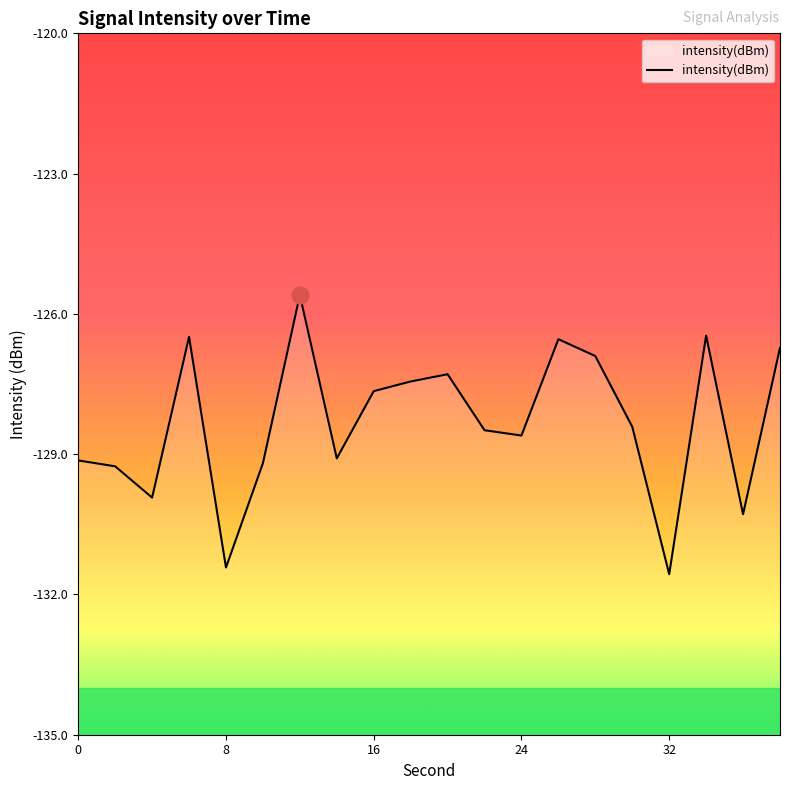

List the labels in order of value, largest first.

12, 34, 6, 26, 38, 28, 20, 18, 16, 30, 22, 24, 14, 0, 10, 2, 4, 36, 8, 32